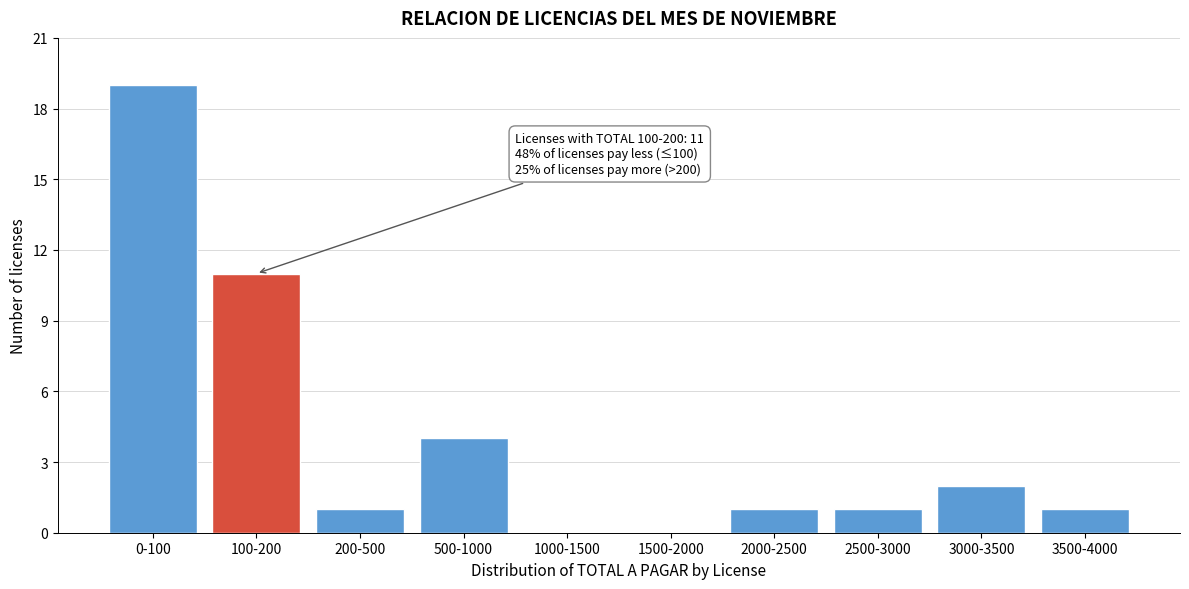

Reading left to right, list all the values displayed in this chart.

0-100=19	100-200=11	200-500=1	500-1000=4	1000-1500=0	1500-2000=0	2000-2500=1	2500-3000=1	3000-3500=2	3500-4000=1